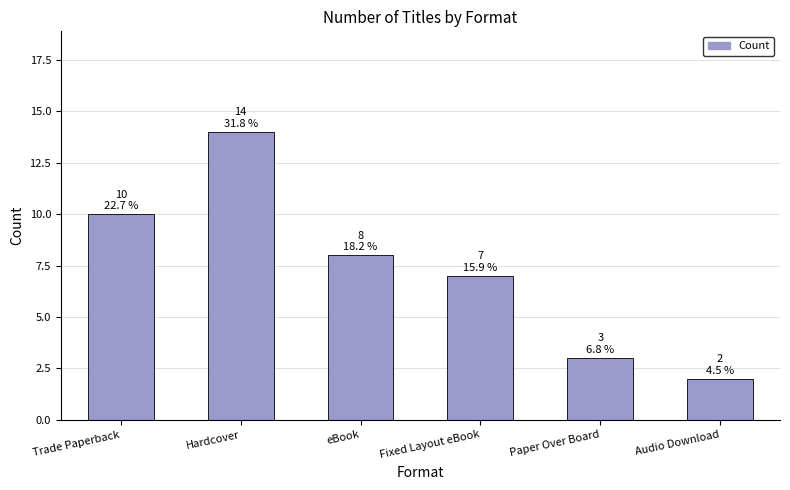

Between Hardcover and Audio Download, which is larger?

Hardcover